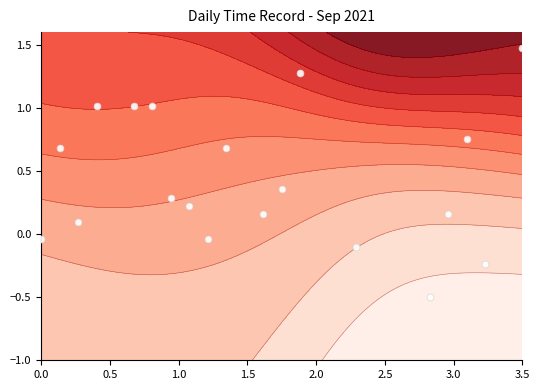

What is the sum of all values?

12.1